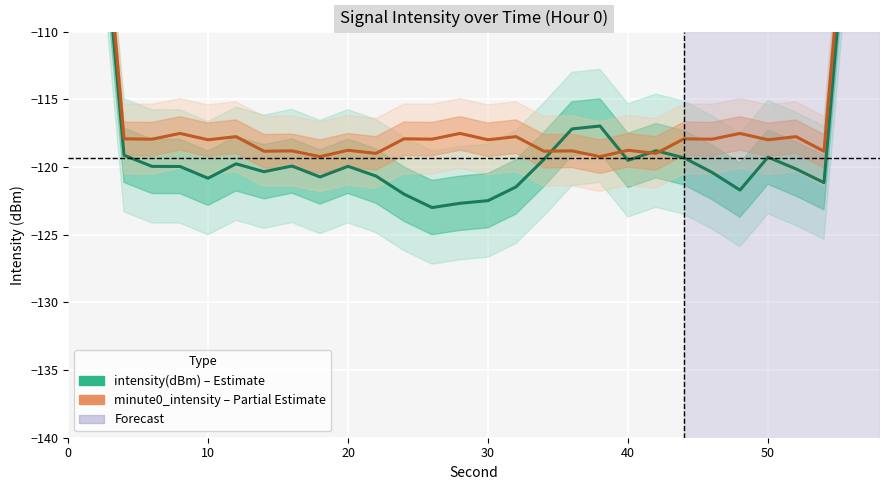

What is the lowest value of the intensity(dBm) series?

-123.0